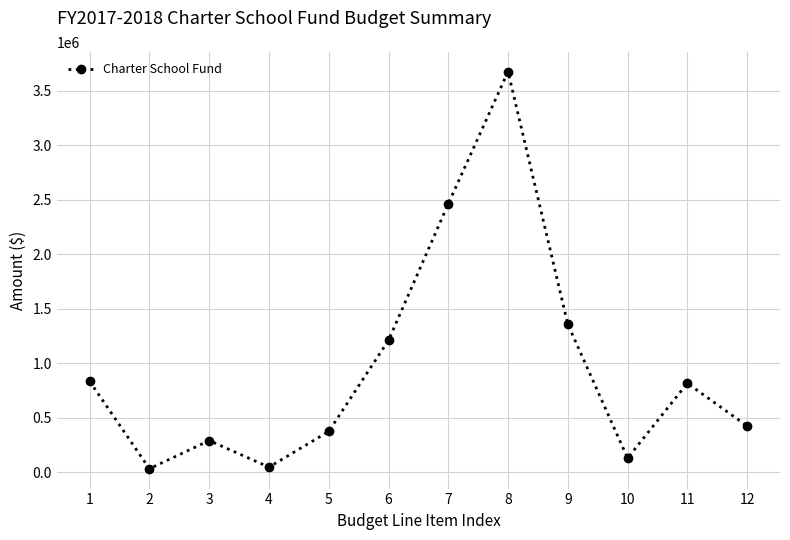

The value at 5 is 376541. True or false?

True